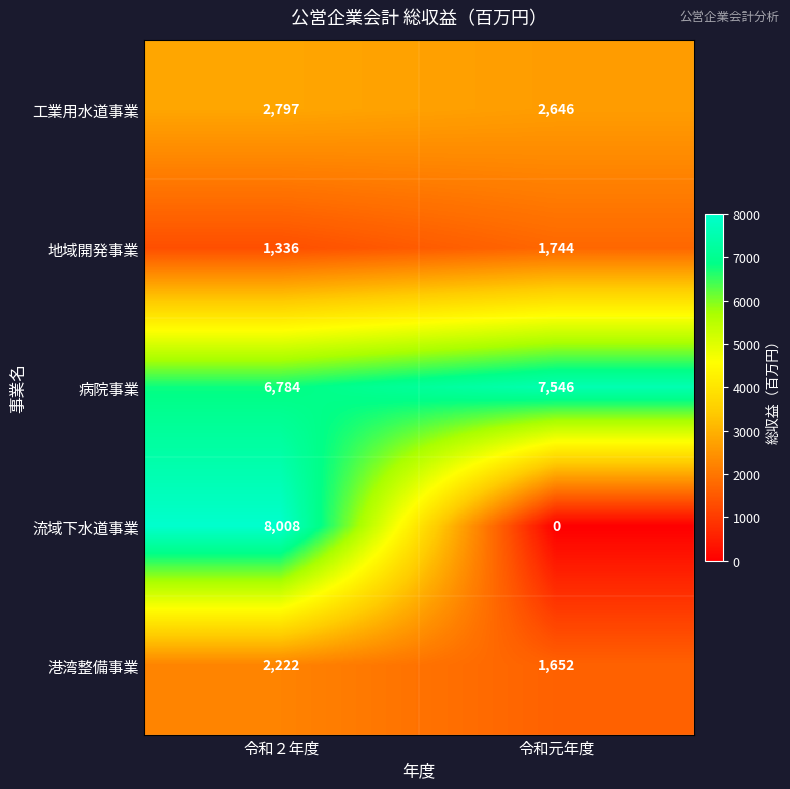

The 地域開発事業 series shows 466 at 令和２年度. True or false?

False